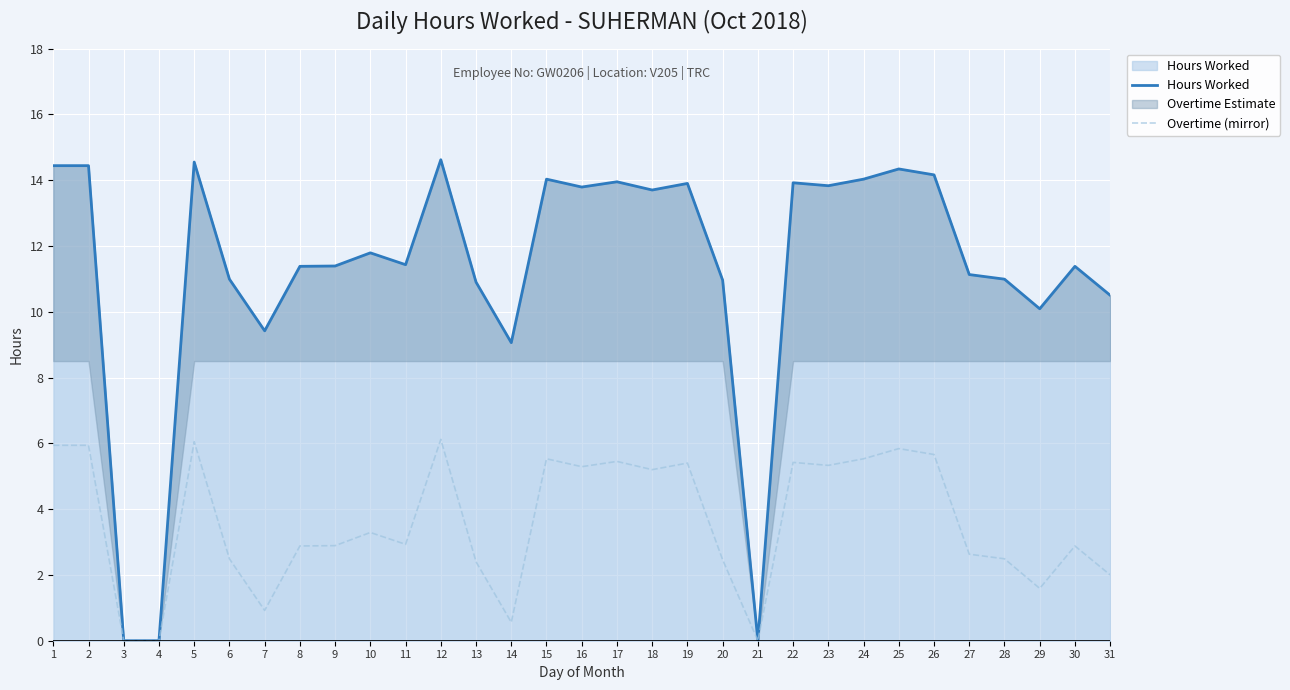

At 12, list the series in order from largest to smallest.

Hours Worked, Overtime (mirror)